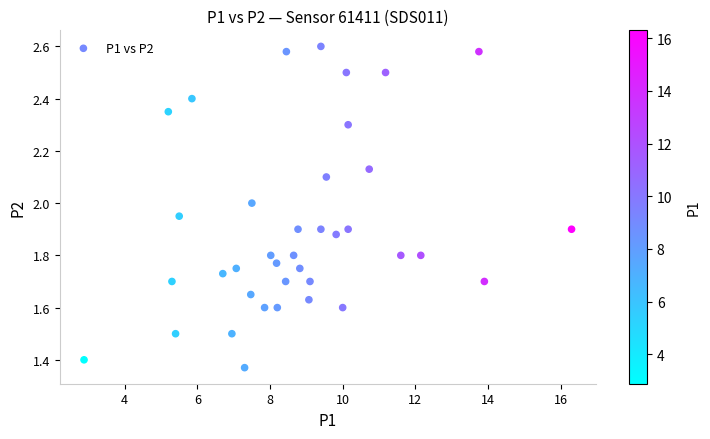

What is the range of Y values (max minus min)?

1.2